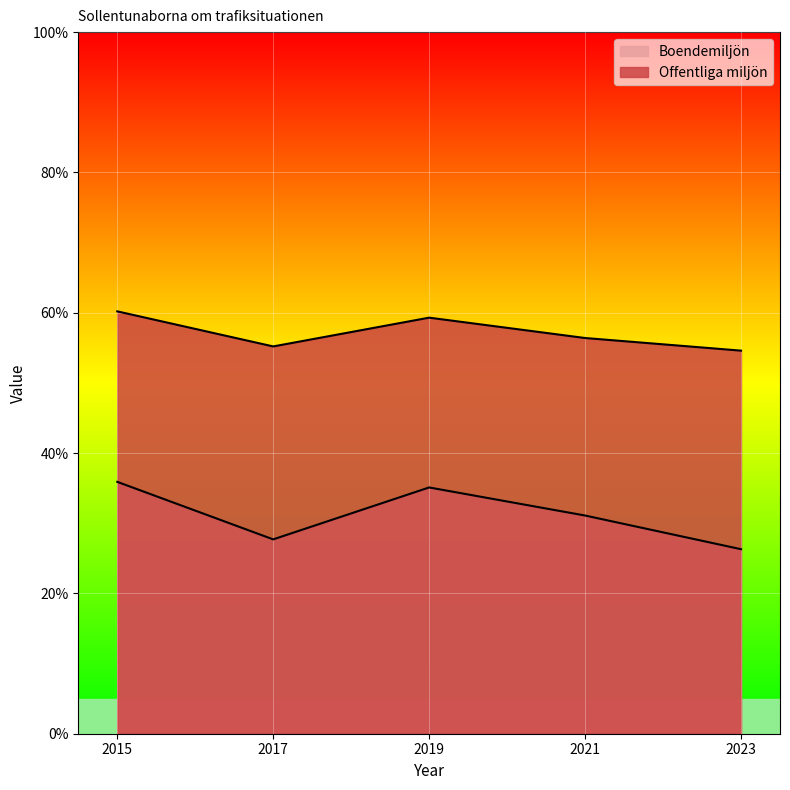

What is the difference between the Offentliga miljön values at 2021 and 2015?

3.8